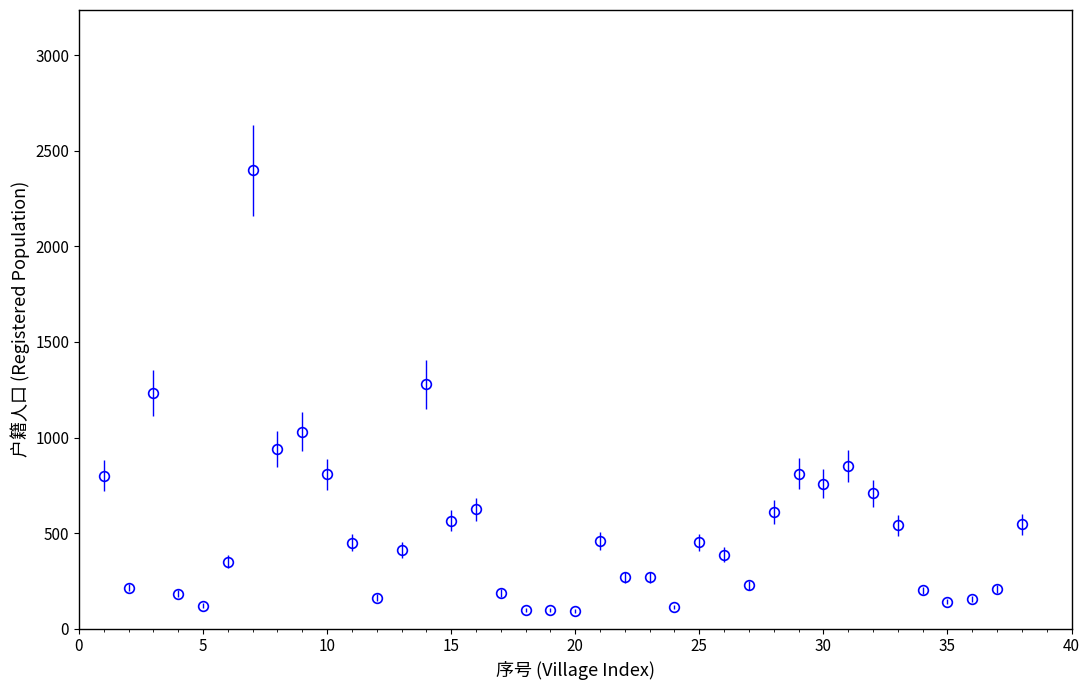

What is the difference between the maximum and minimum values?

2305